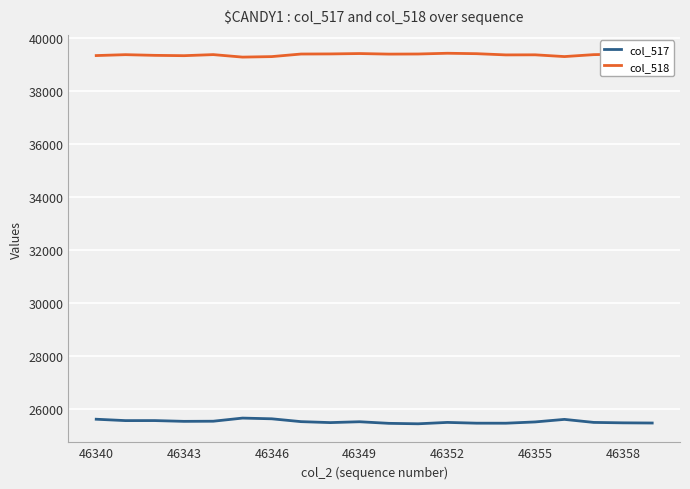

True or false: col_517 and col_518 intersect in this chart.

False